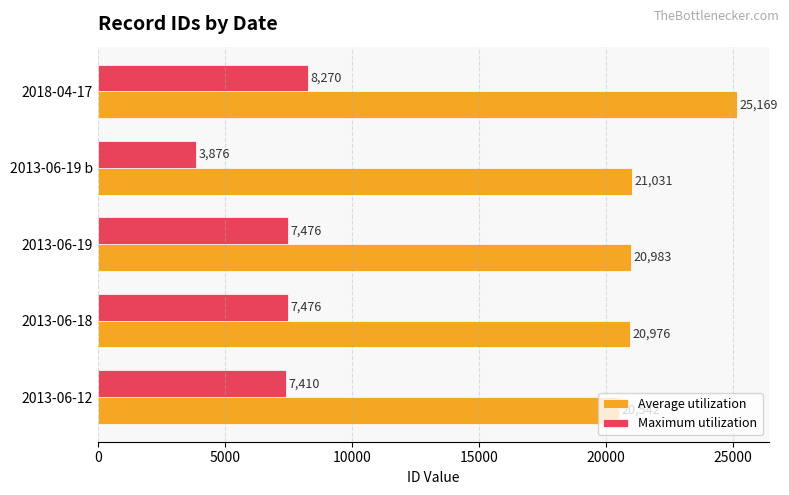

At which label is Average utilization closest to 22855?

2013-06-19 b